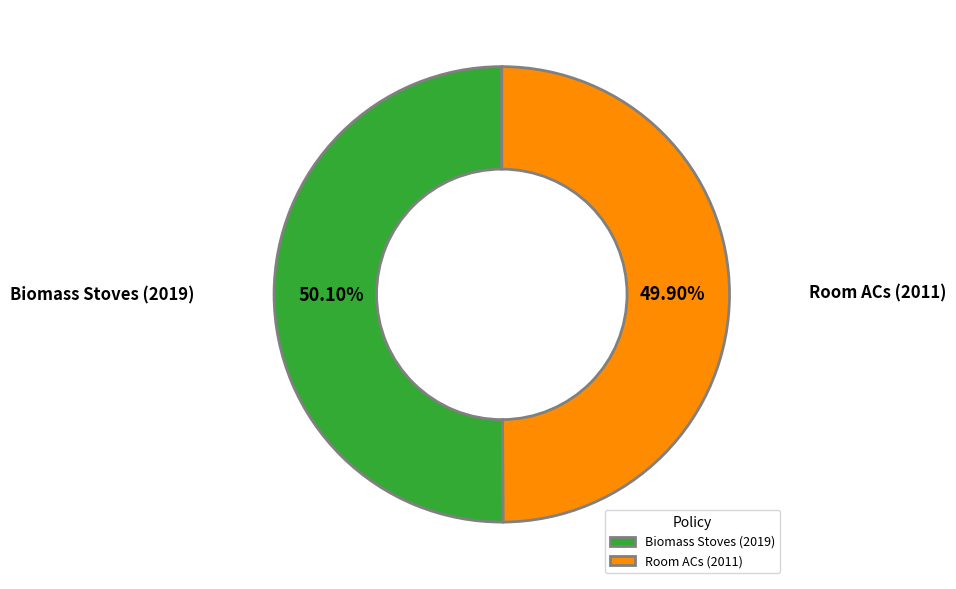

Combined, do Room ACs (2011) and Biomass Stoves (2019) account for over 50%?

Yes